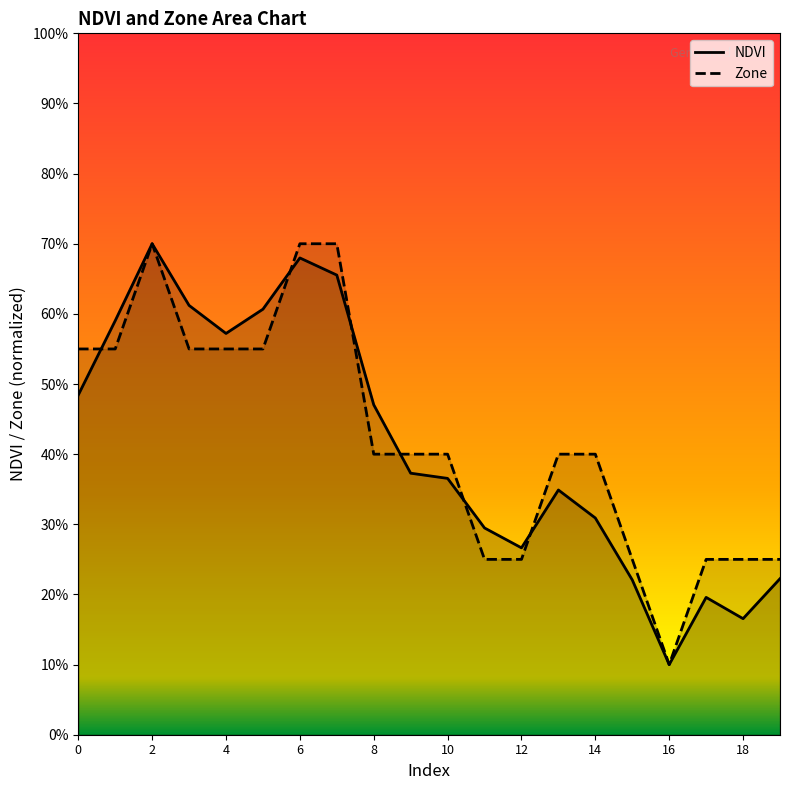

Which series has the largest total across all categories?

Zone